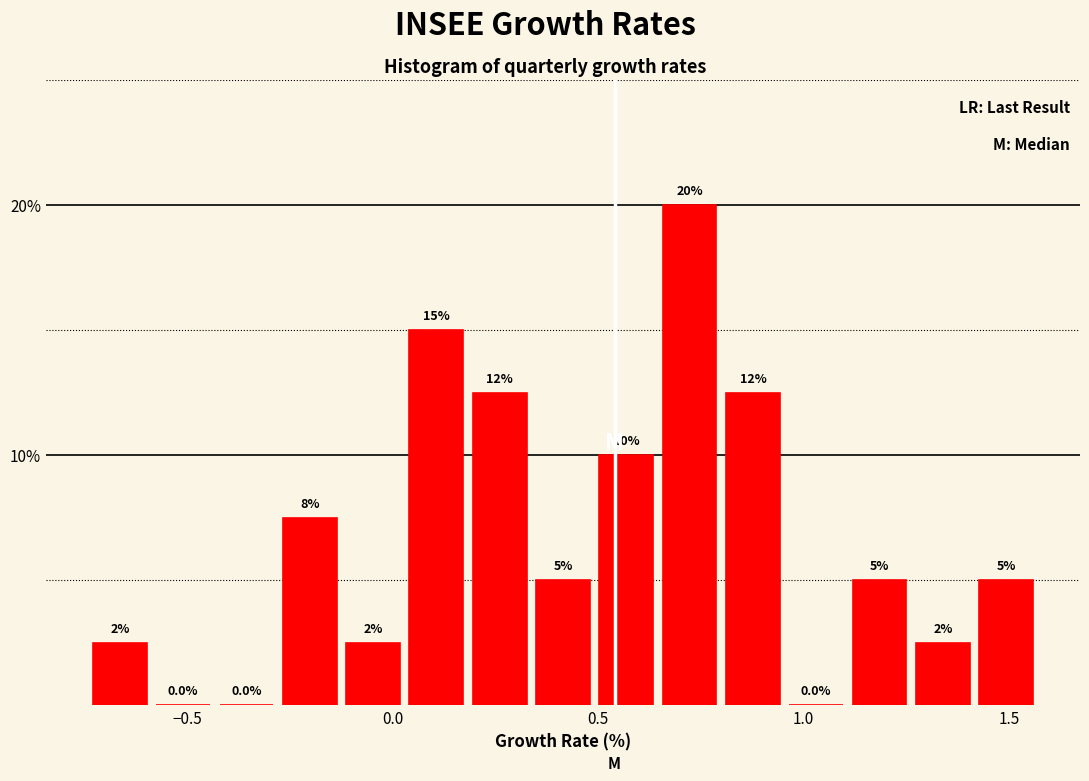

Read against the x-axis, roughly where is the centre of the tallest bar?

0.70